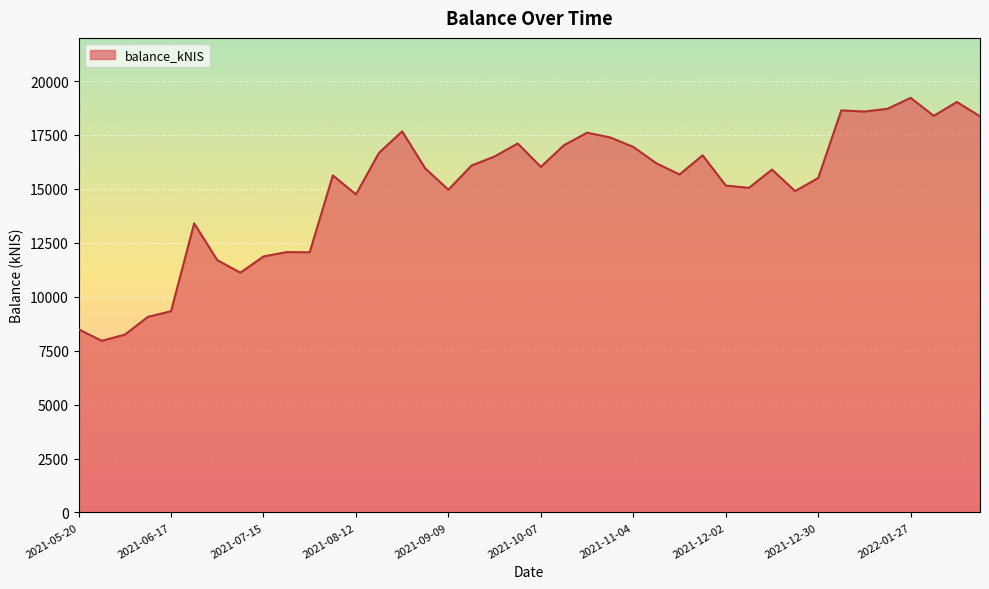

What is the difference between the maximum and minimum values?

11263.6